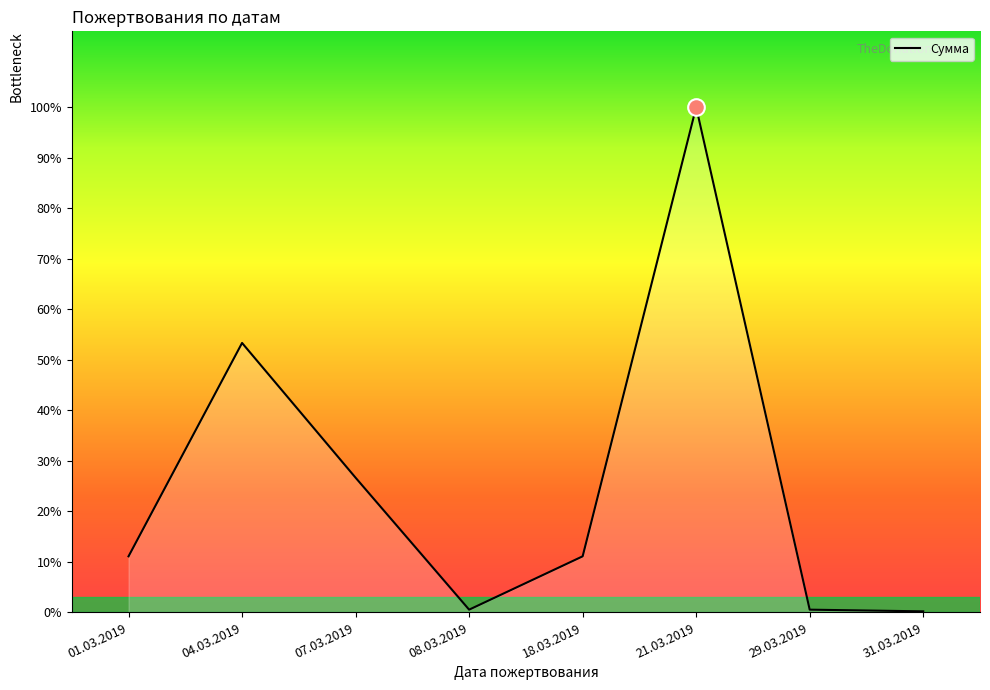

What is the greatest value displayed?

90000